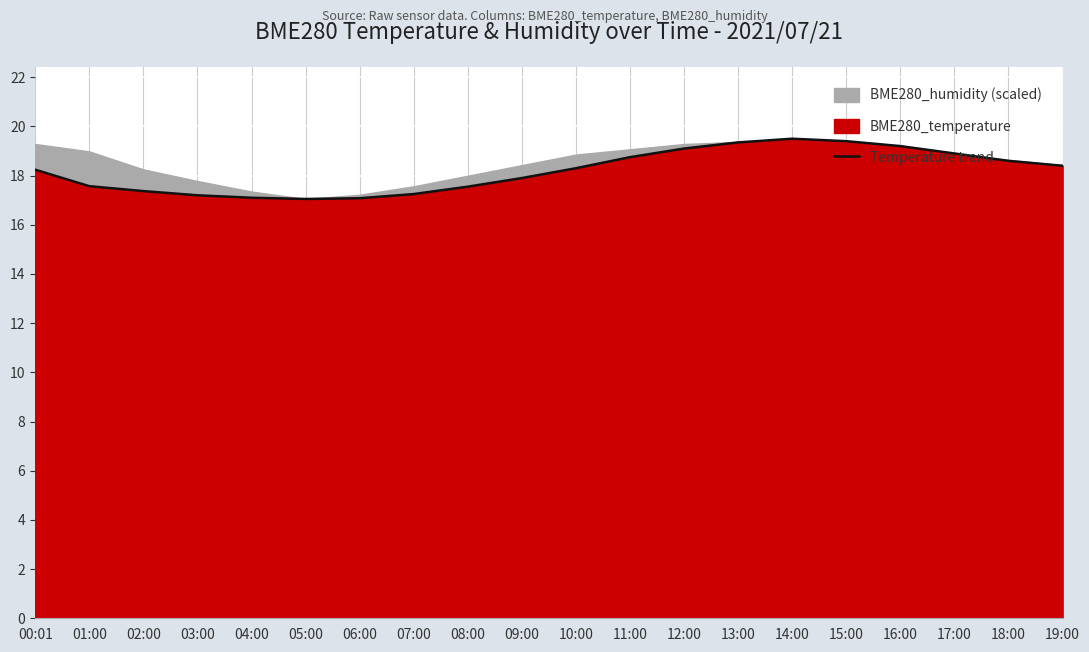

Where is the first local maximum?

14:00